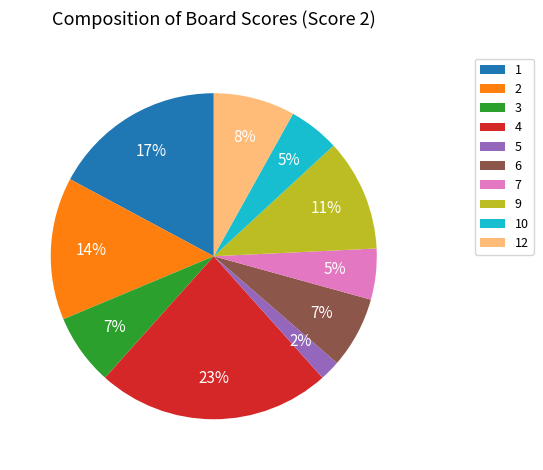

Approximately how many times larger is the value at 1 compared to 12?

2.1